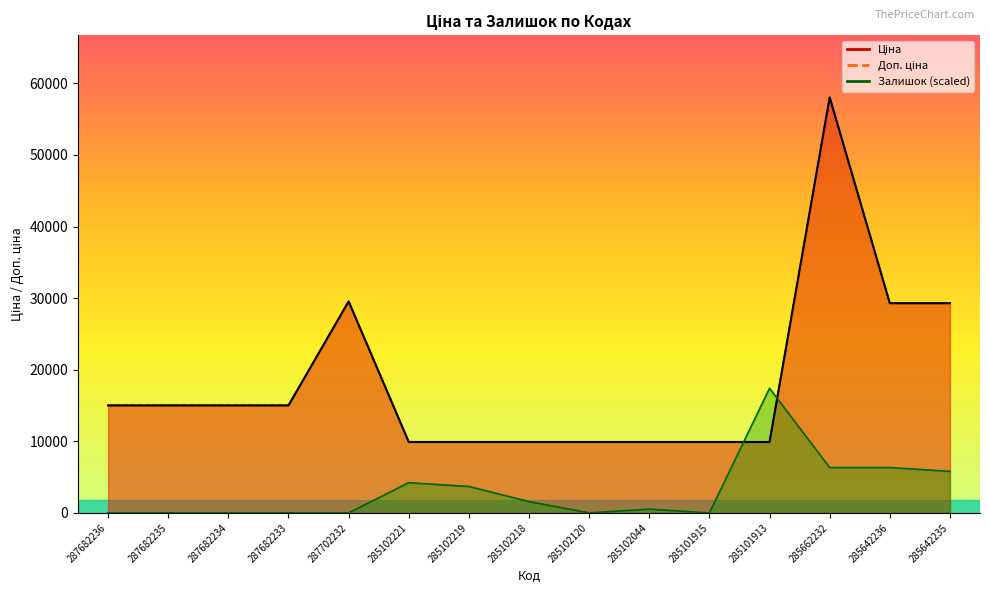

Count the number of data series in this chart.

3